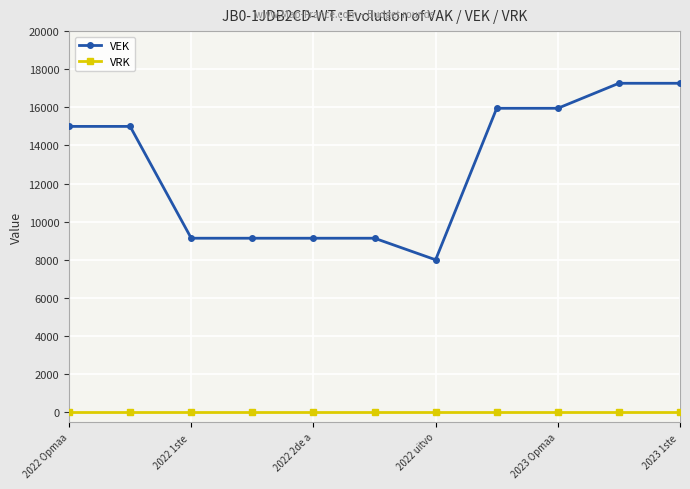

Which series has the widest spread of values?

VEK